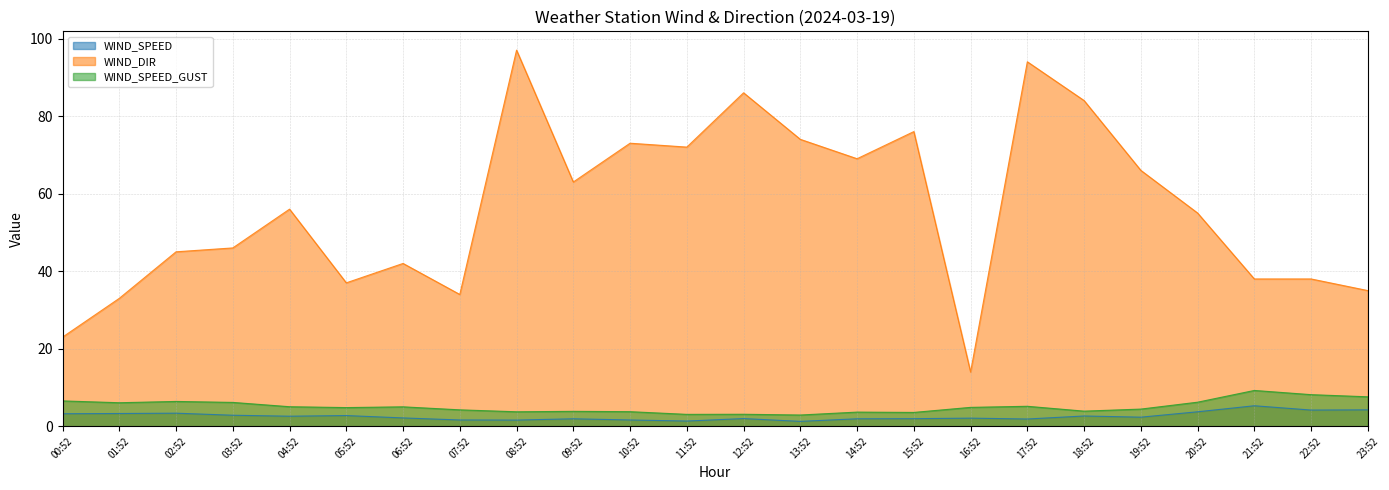

Rank the series at 07:52 from lowest to highest value.

WIND_SPEED, WIND_SPEED_GUST, WIND_DIR